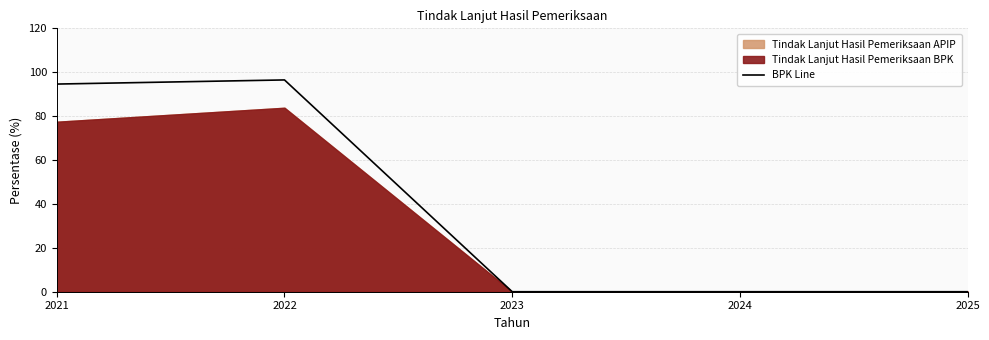

What is the change in value from 2021 to 2022?

+1.9